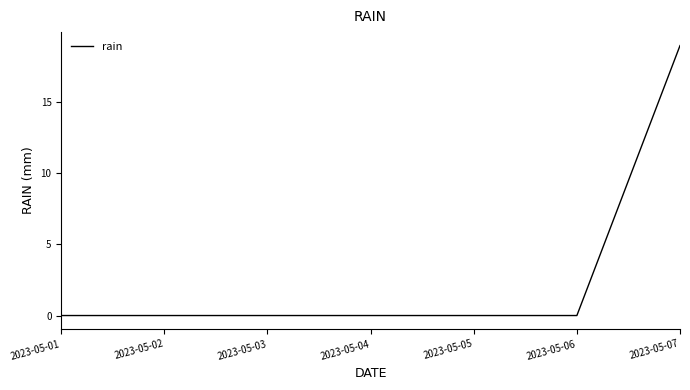

Does the chart have visible grid lines?

No